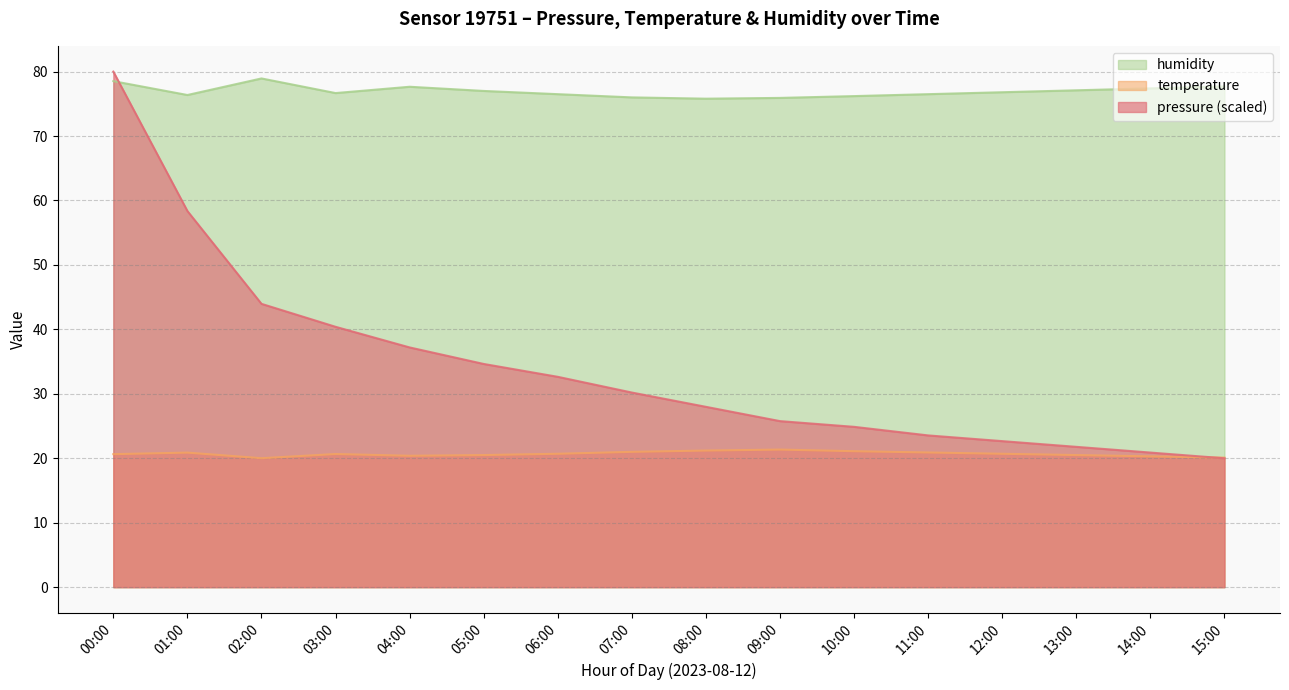

Reading left to right, transcribe all the data shown in this chart.

pressure: 80.0	58.4	44.0	40.4	37.2	34.6	32.6	30.2	28.0	25.8	24.9	23.5	22.7	21.8	20.9	20.0
temperature: 20.6	20.9	20.0	20.7	20.4	20.5	20.7	21.0	21.2	21.4	21.1	20.9	20.7	20.5	20.3	20.1
humidity: 78.5	76.4	78.9	76.7	77.7	77.0	76.5	76.0	75.8	75.9	76.2	76.5	76.8	77.1	77.4	77.7